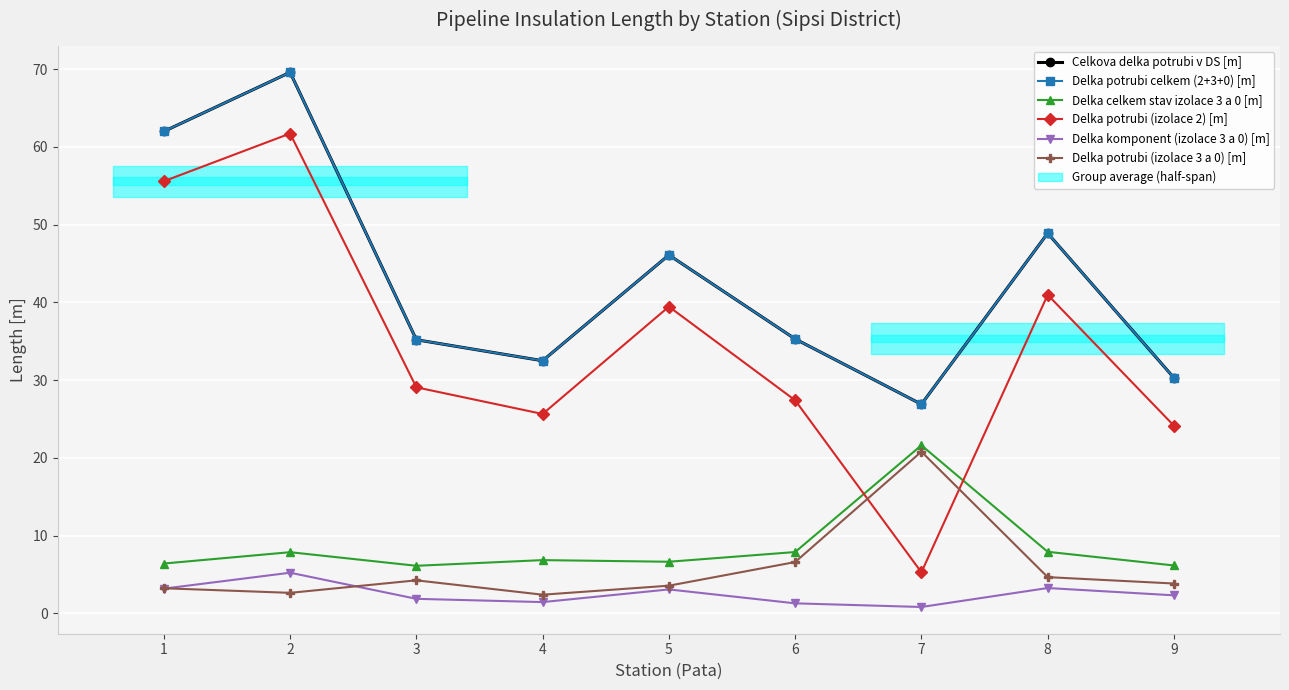

True or false: Celkova delka potrubi v DS [m] and Delka potrubi (izolace 3 a 0) [m] intersect in this chart.

False